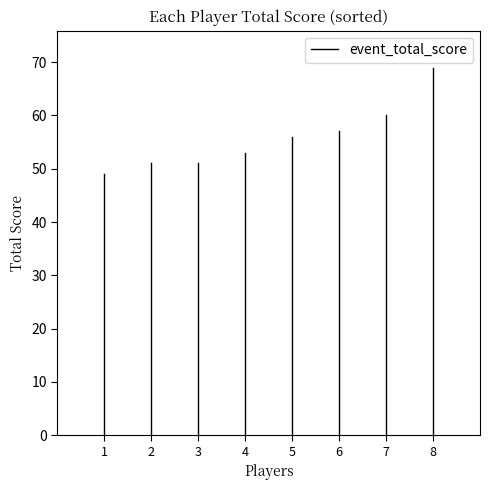

How many lines are shown in the chart?

1